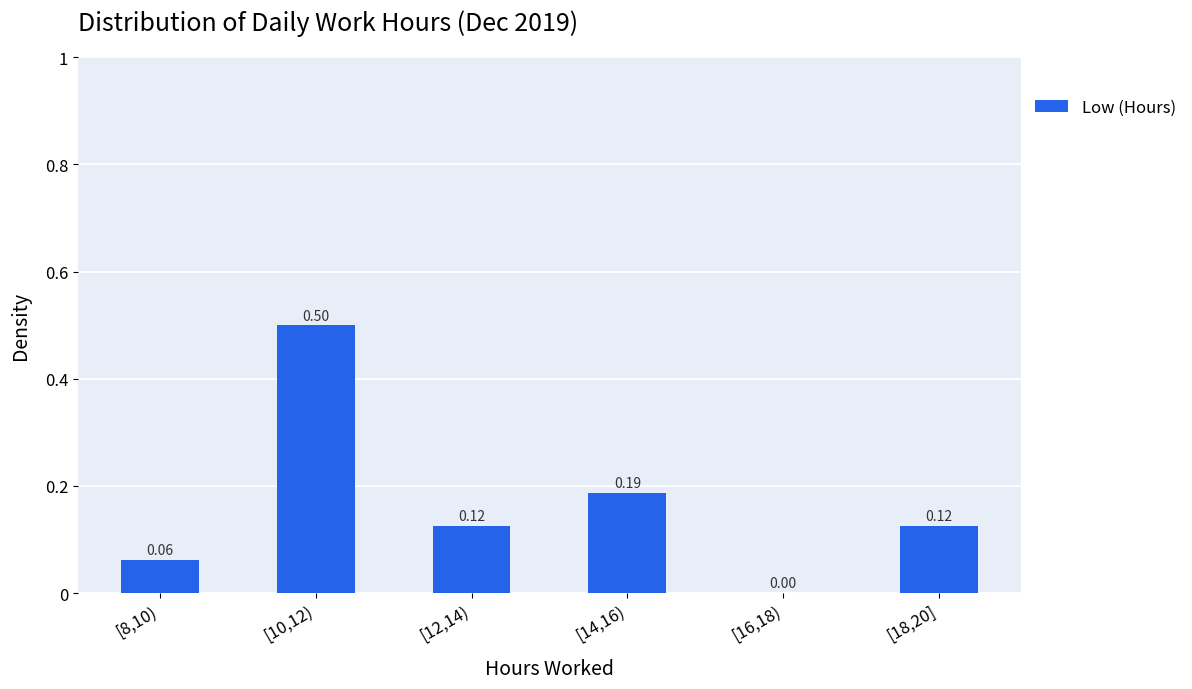

What is the sum of all values?

1.0